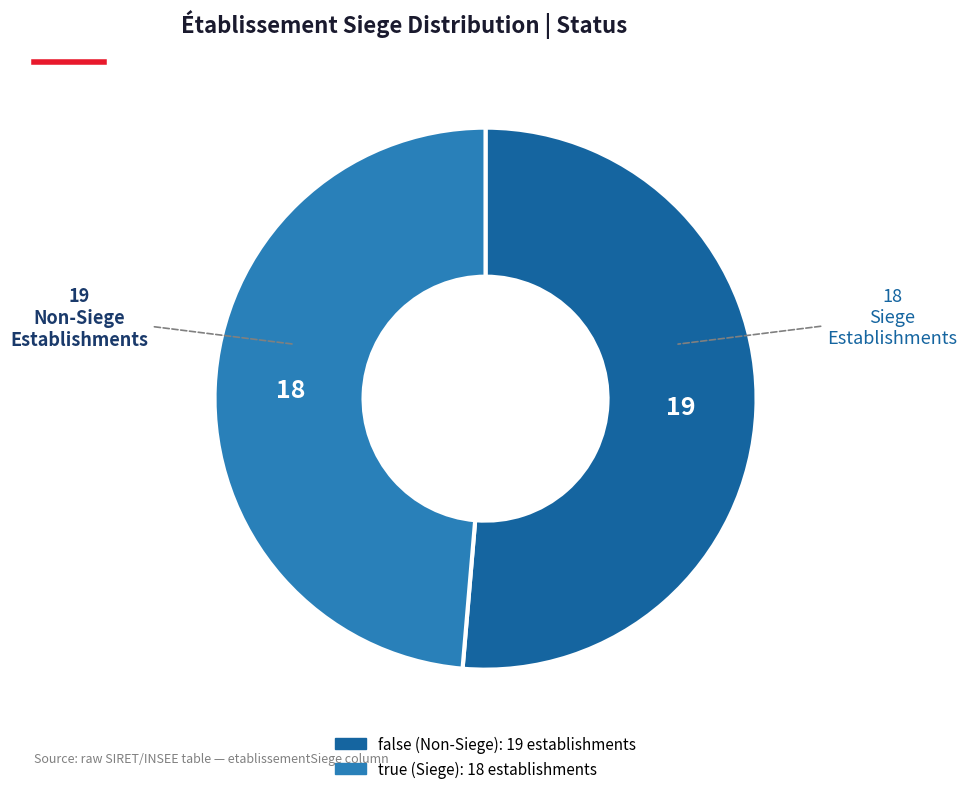

How many segments does this pie chart have?

2